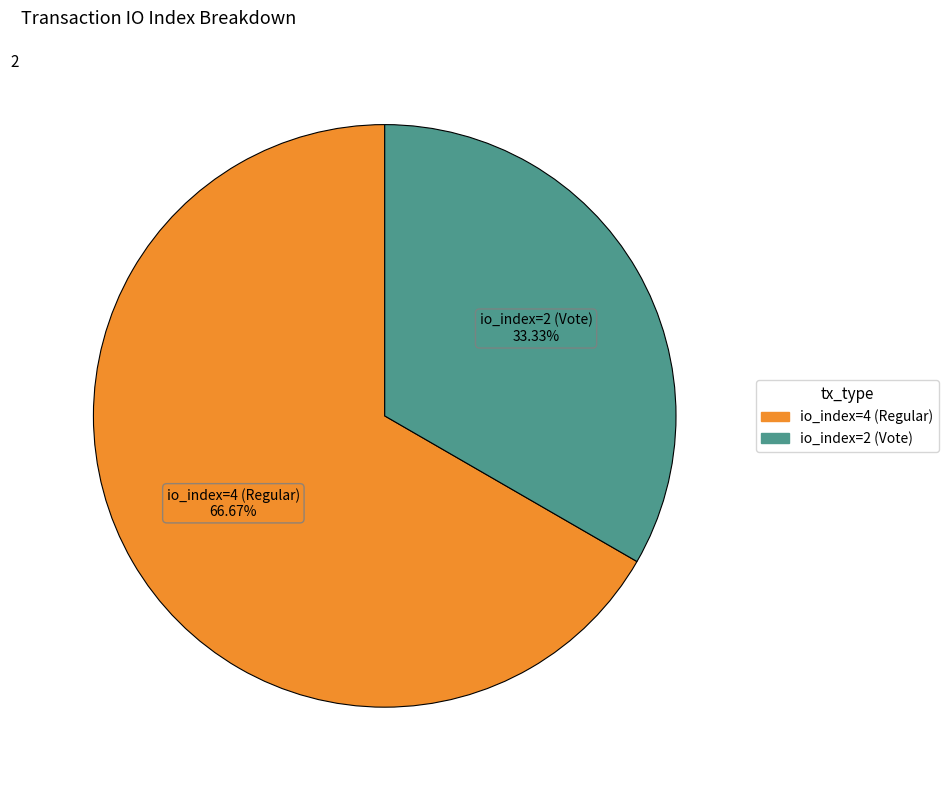

Is there any slice that represents more than half of the pie?

Yes